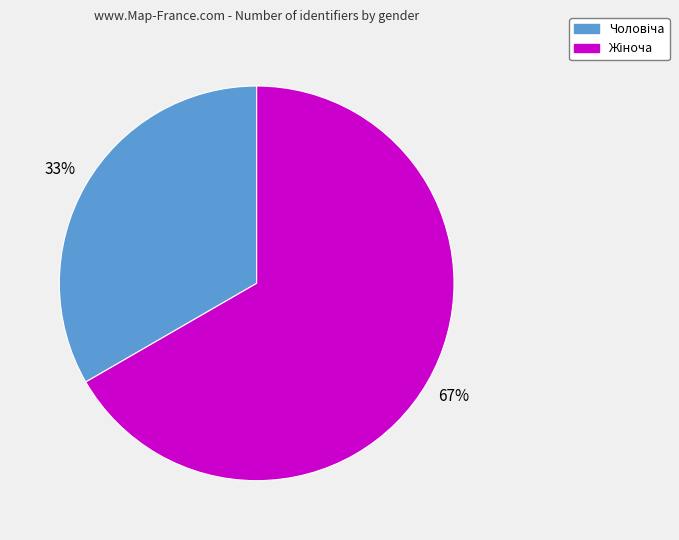

To the nearest percent, what is the average slice percentage?

50%